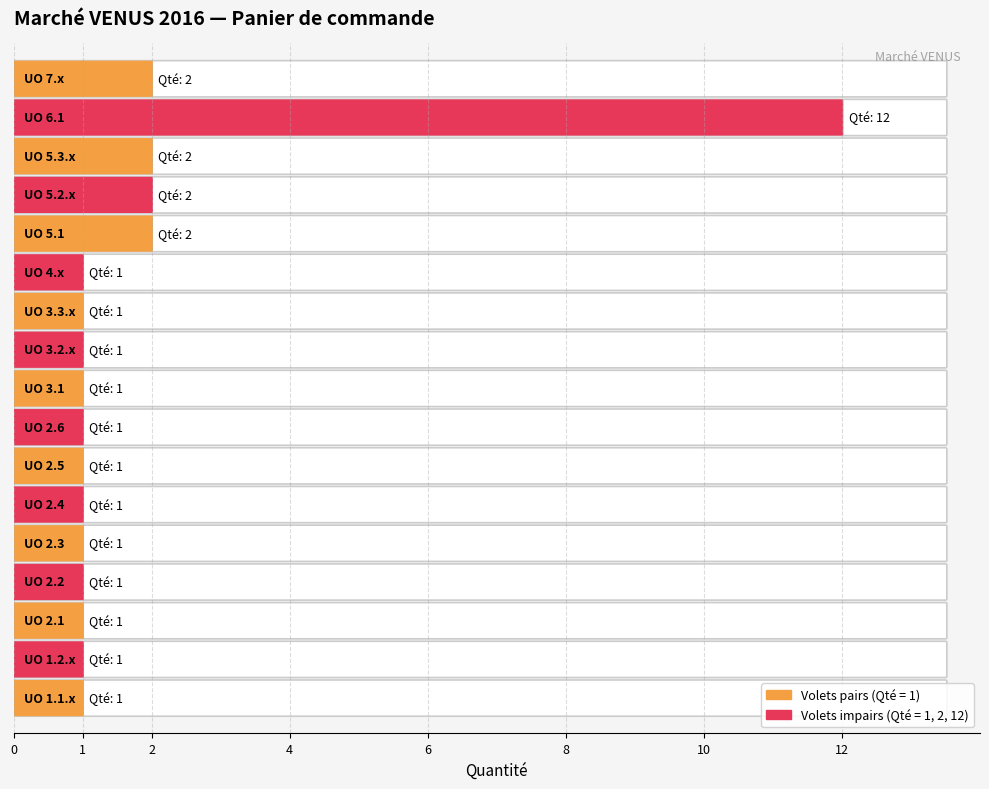

Reading right to left, what are all the values shown in this chart?

2	12	2	2	2	1	1	1	1	1	1	1	1	1	1	1	1